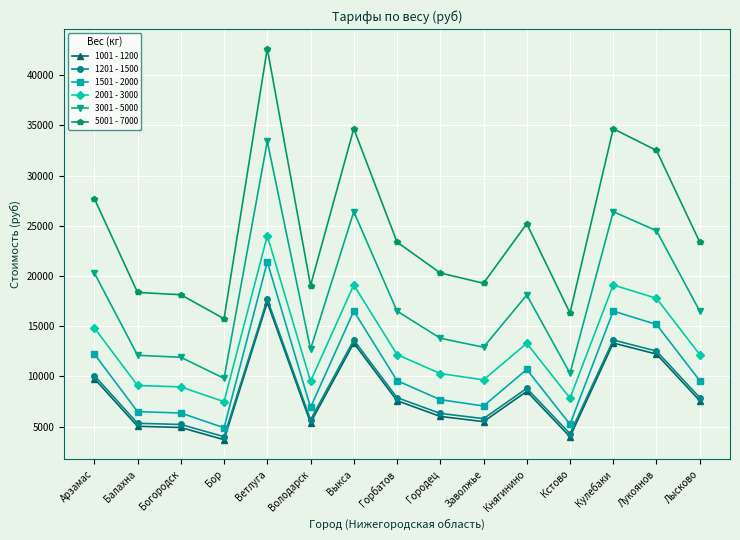

What is the minimum value shown in the chart?

3692